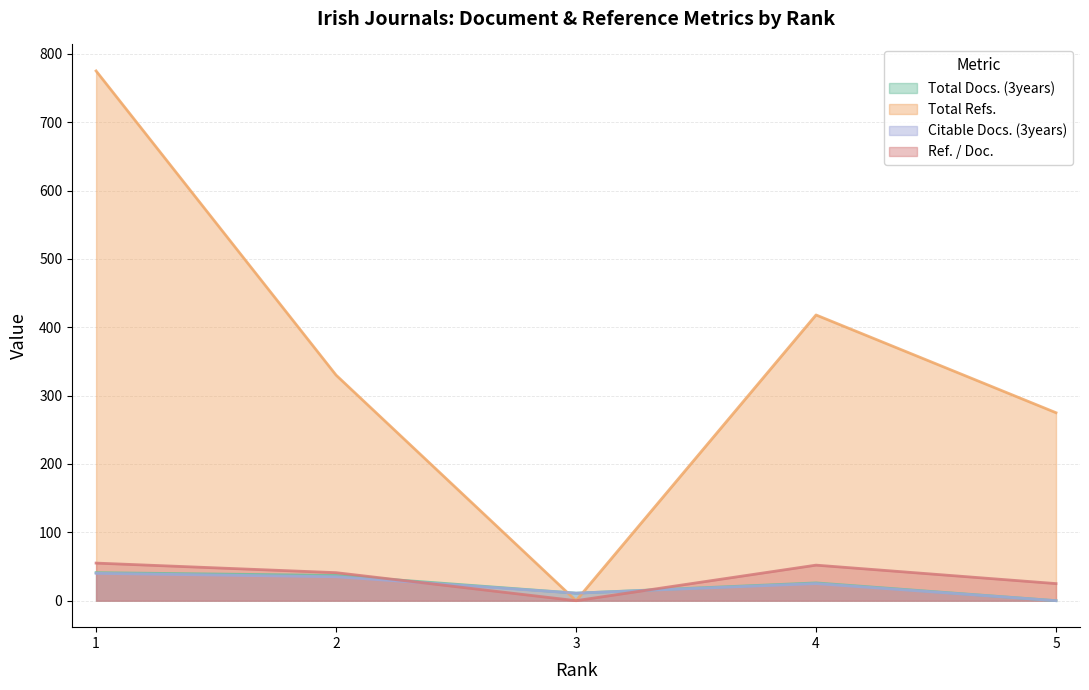

How many interior local valleys does the Total Docs. (3years) series have?

1